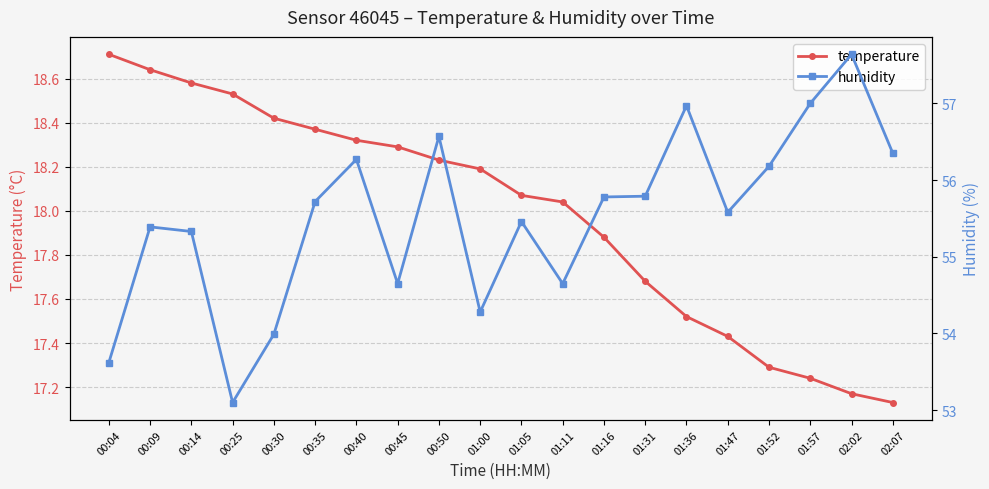

Does the chart display data point markers on the line(s)?

Yes